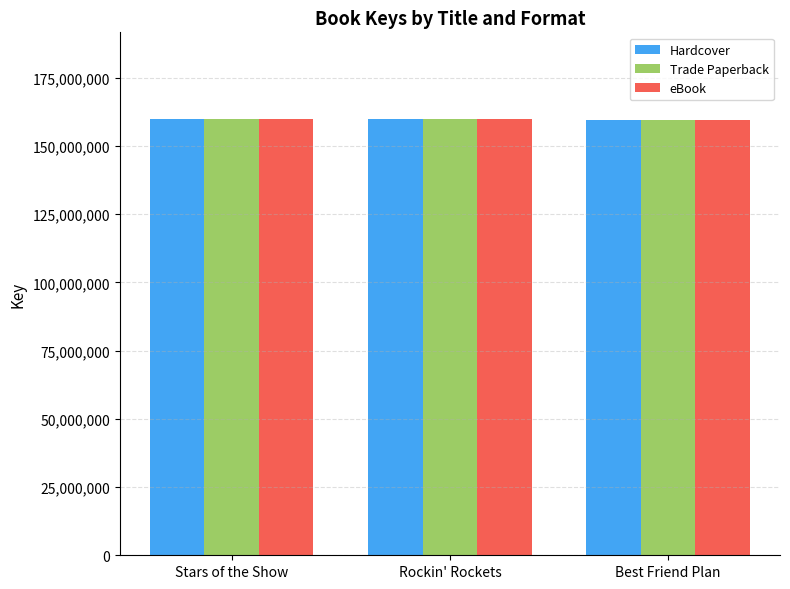

What is the average value of the eBook series?

159674238